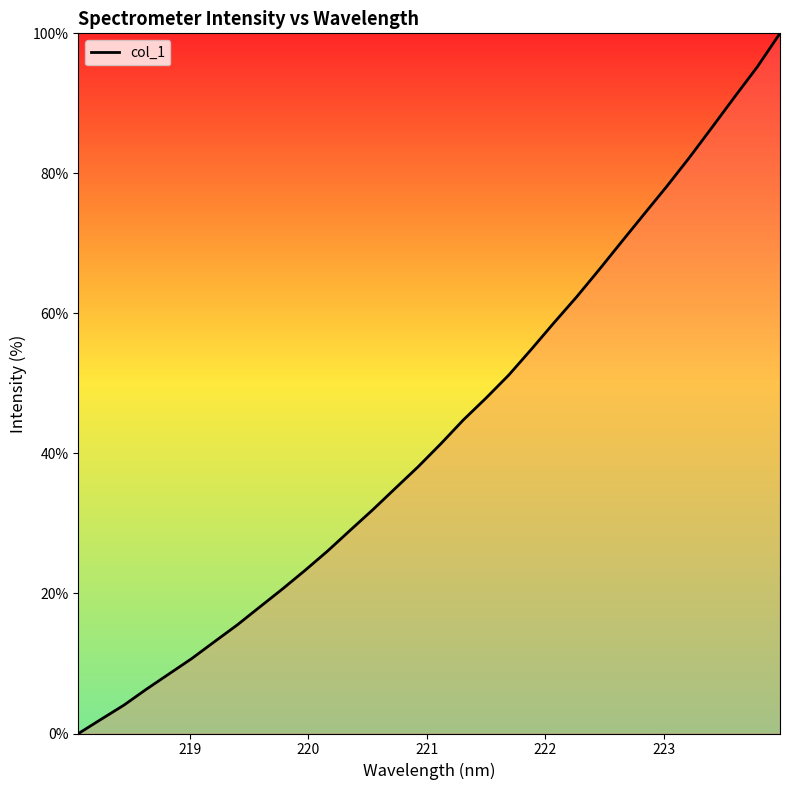

What is the greatest value displayed?

100.0